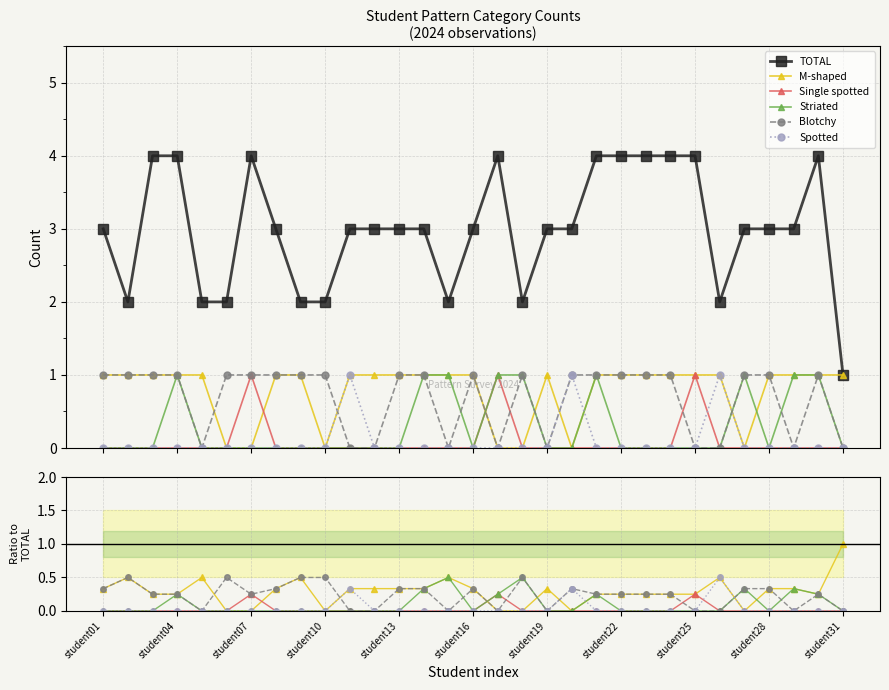

What is the greatest value displayed?

4.0